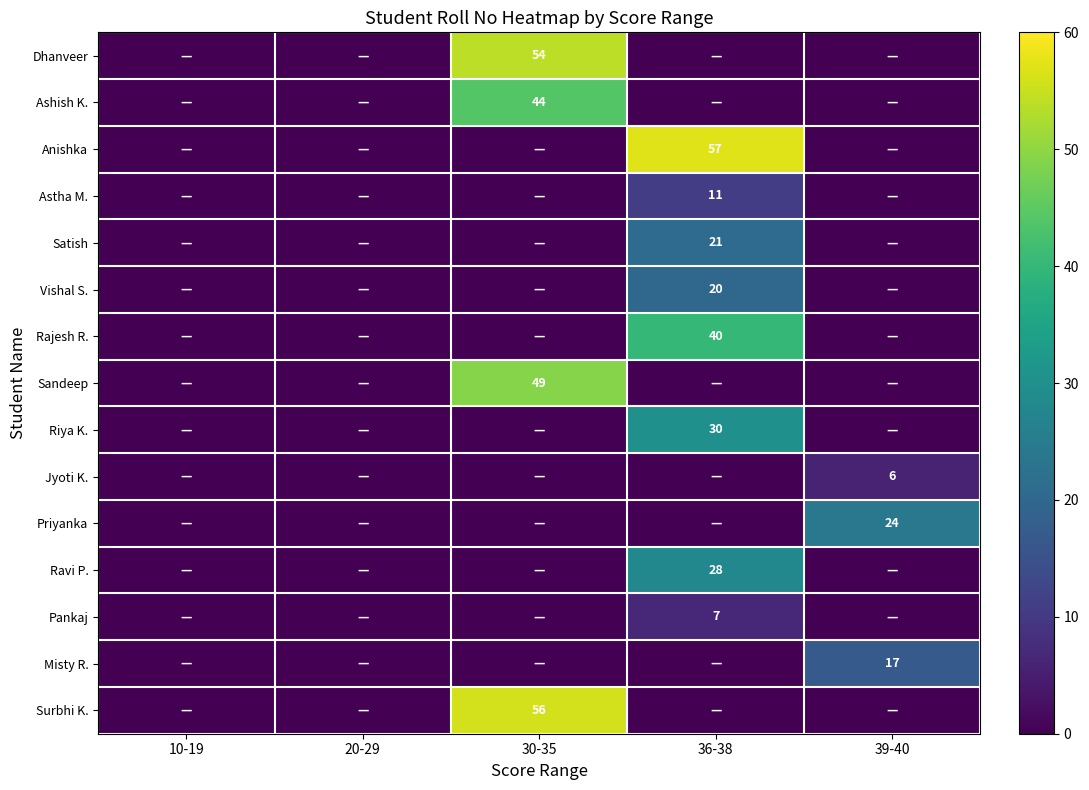

The value of Satish at 36-38 is 21. True or false?

True